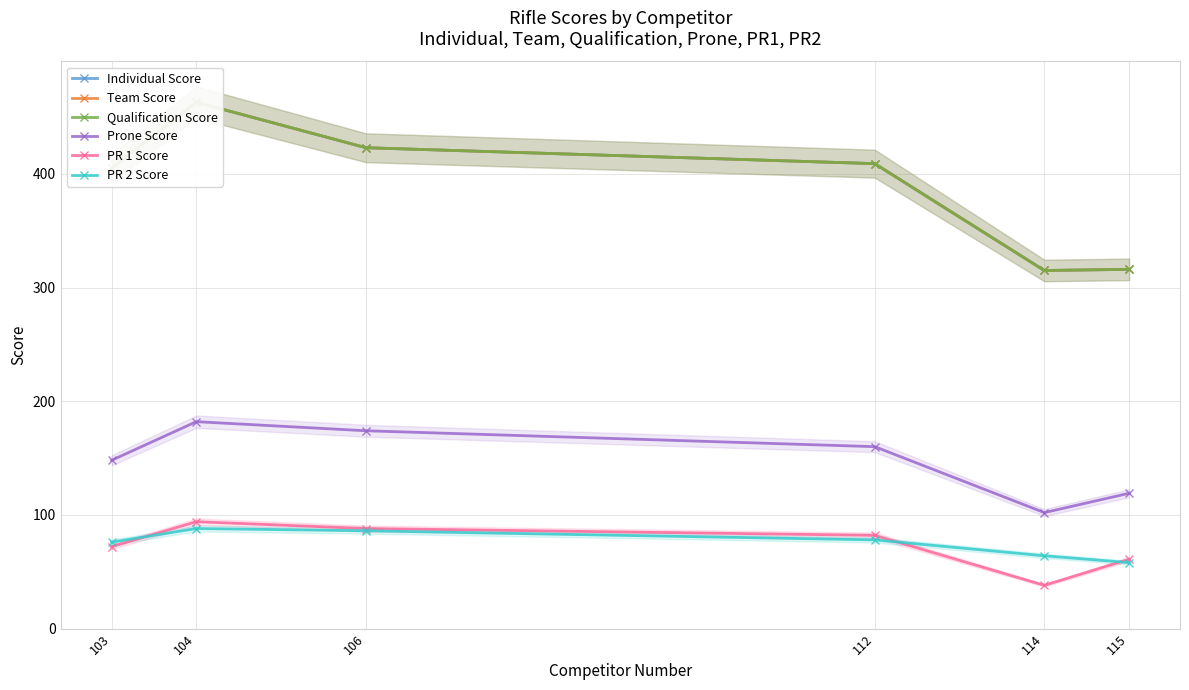

In Team Score, how many points are lower than both neighbors (excluding endpoints)?

1